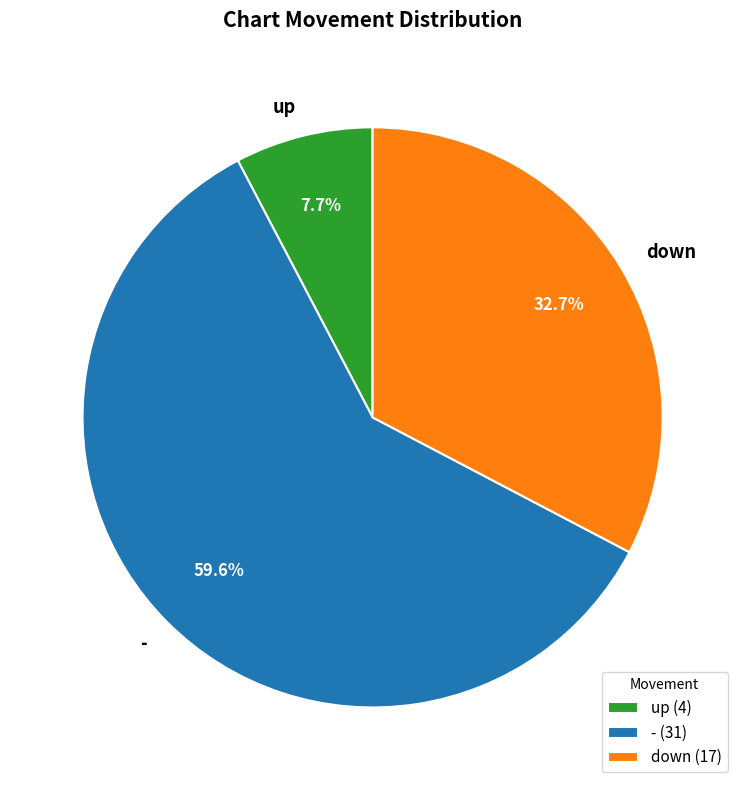

To the nearest percent, what is the average slice percentage?

33%